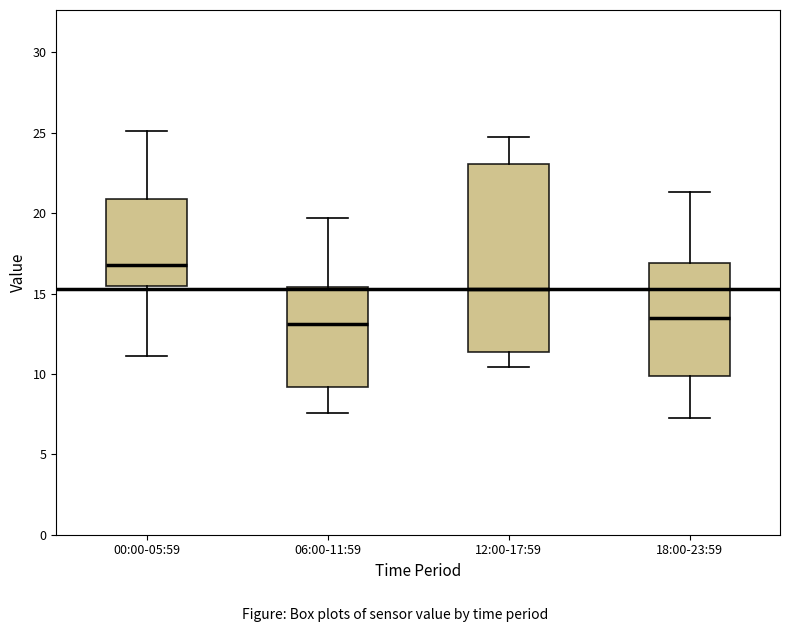

Reading left to right, transcribe this box plot: for each box, give where its median line is, the range the box spans, and where its two whiskers end, as read against the y-axis. The values are not printed on the chart, so give them approximately, as read against the axis.

00:00-05:59: median 17.0, box 15.5 to 21.0, whiskers 11.0 to 25.0
06:00-11:59: median 13.0, box 9.0 to 15.5, whiskers 7.5 to 19.5
12:00-17:59: median 15.5, box 11.5 to 23.0, whiskers 10.5 to 24.5
18:00-23:59: median 13.5, box 10.0 to 17.0, whiskers 7.5 to 21.5